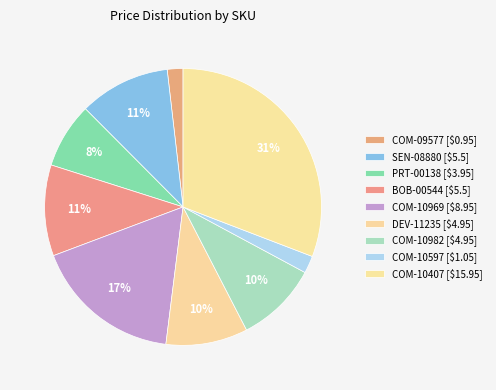

How many segments does this pie chart have?

9